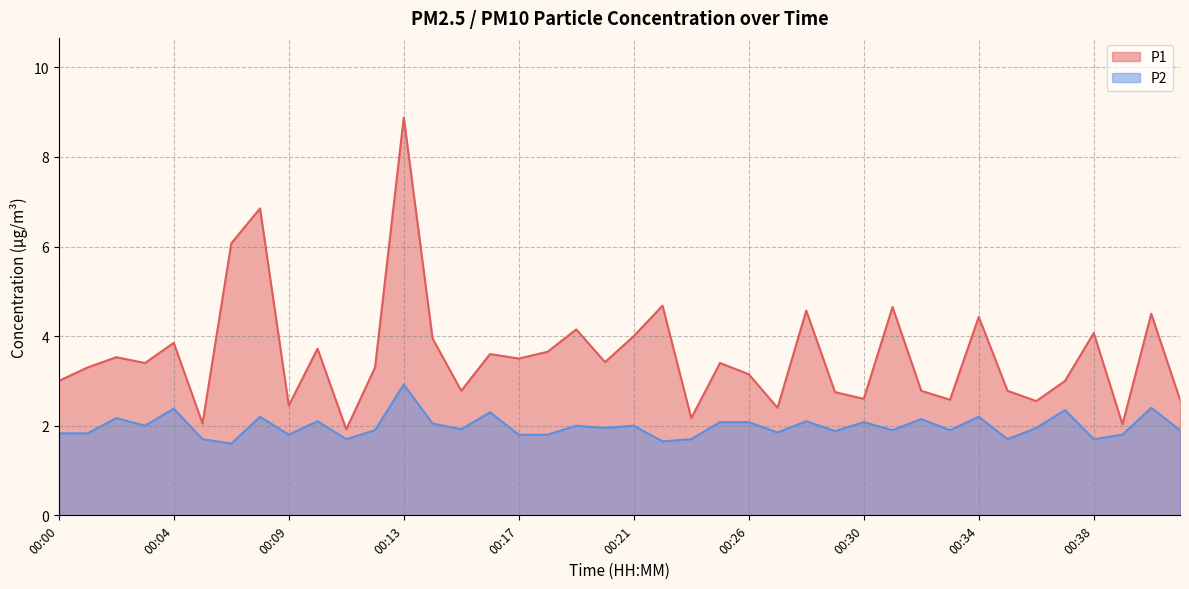

What is the total value across all series at 00:07?

7.7